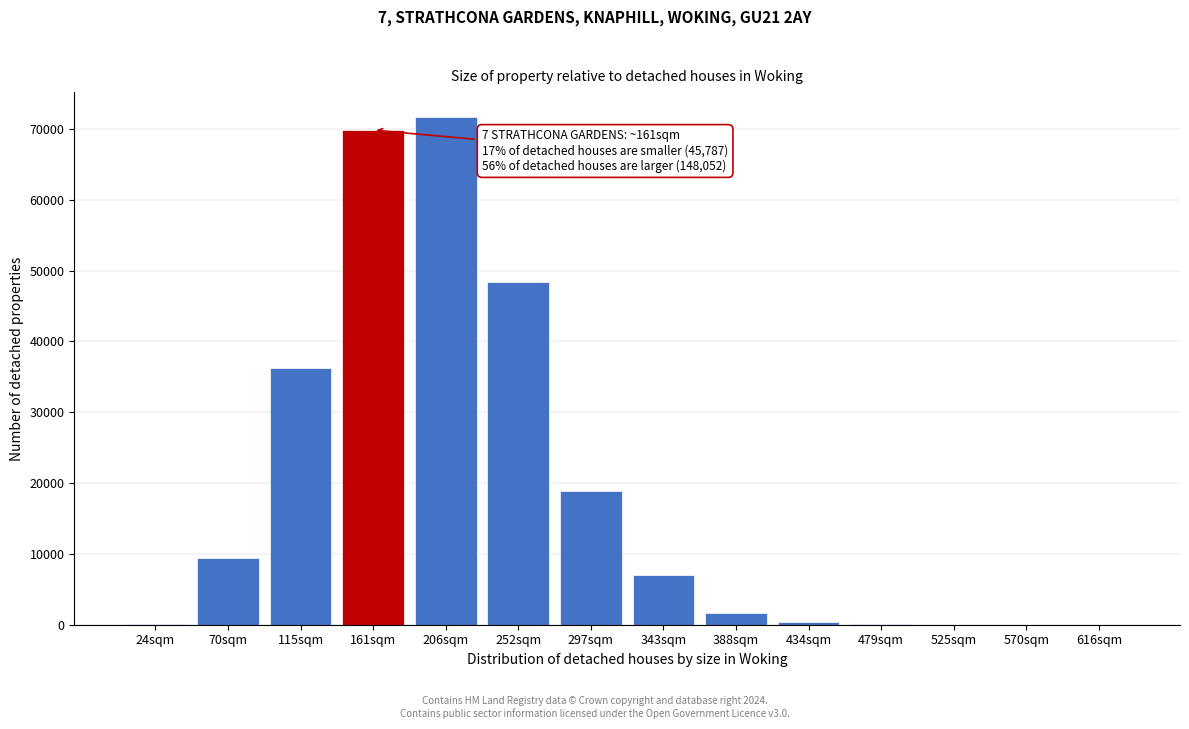

What is the ratio of the value at 161sqm to the value at 252sqm?

1.4